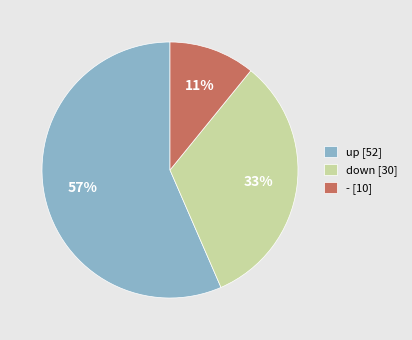

True or false: up accounts for 57% of the total.

True